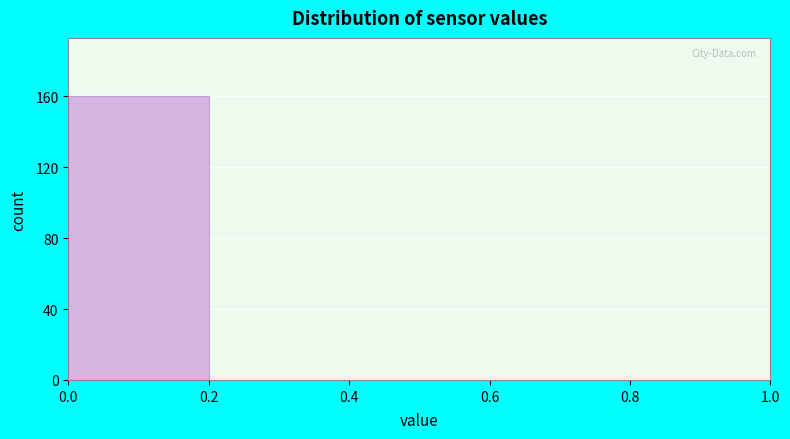

Reading left to right, transcribe this chart: for each bar, give the range it covers on the x-axis and its height. The values are not printed on the chart, so give them approximately, as read against the axis.

0.0 to 0.2: 160
0.2 to 0.4: 0
0.4 to 0.6: 0
0.6 to 0.8: 0
0.8 to 1.0: 0